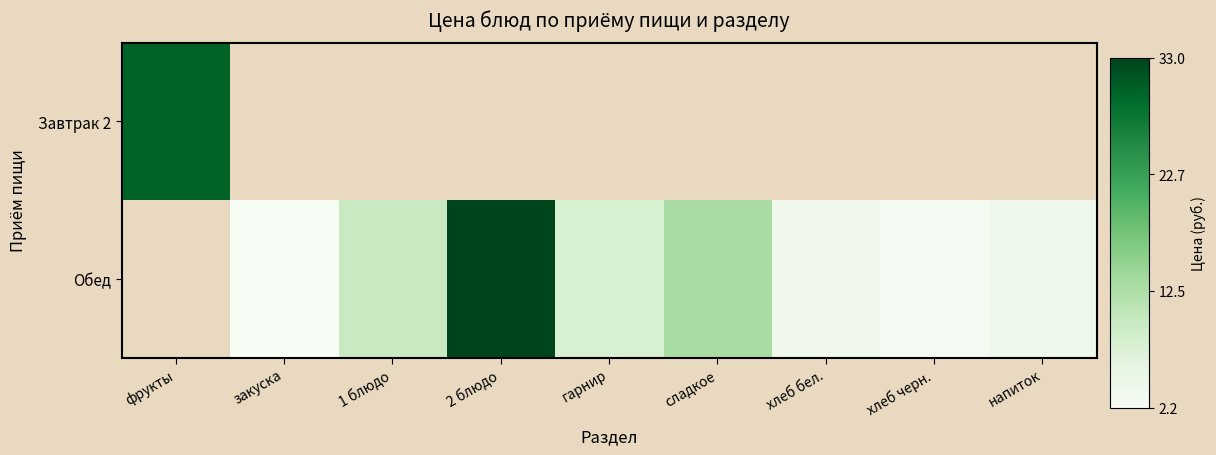

What is the greatest value displayed?

33.0